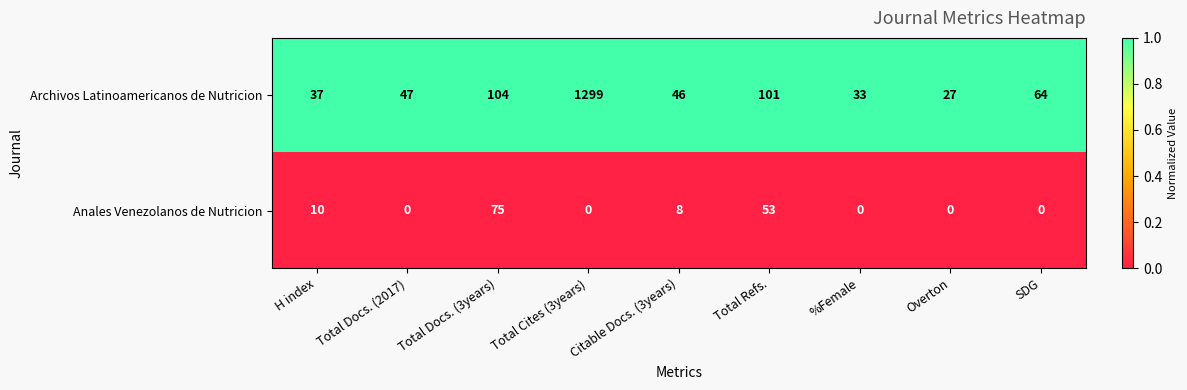

True or false: Archivos Latinoamericanos de Nutricion has a value of 28 at Total Docs. (2017).

False